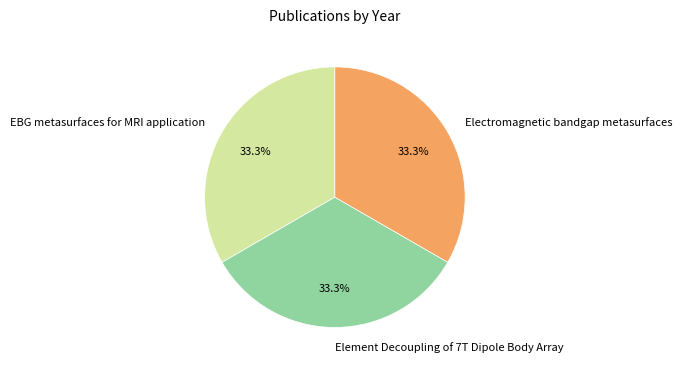

What percentage is NOT represented by Electromagnetic bandgap metasurfaces?

66.7%